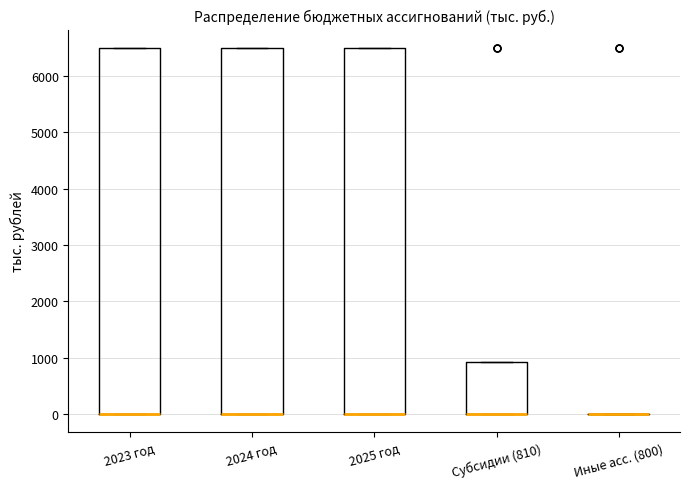

Where is the lower edge of the box for 2023 год on the y-axis? The values are not printed on the chart, so give them approximately, as read against the axis.

0